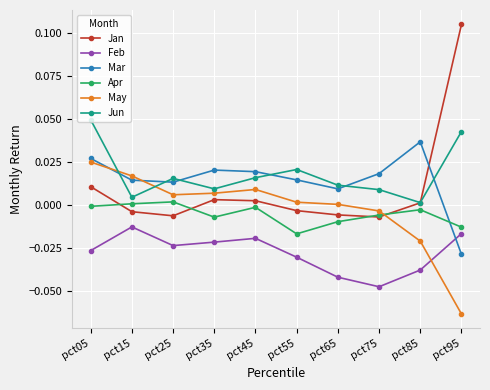

How many data points does each series have?

10